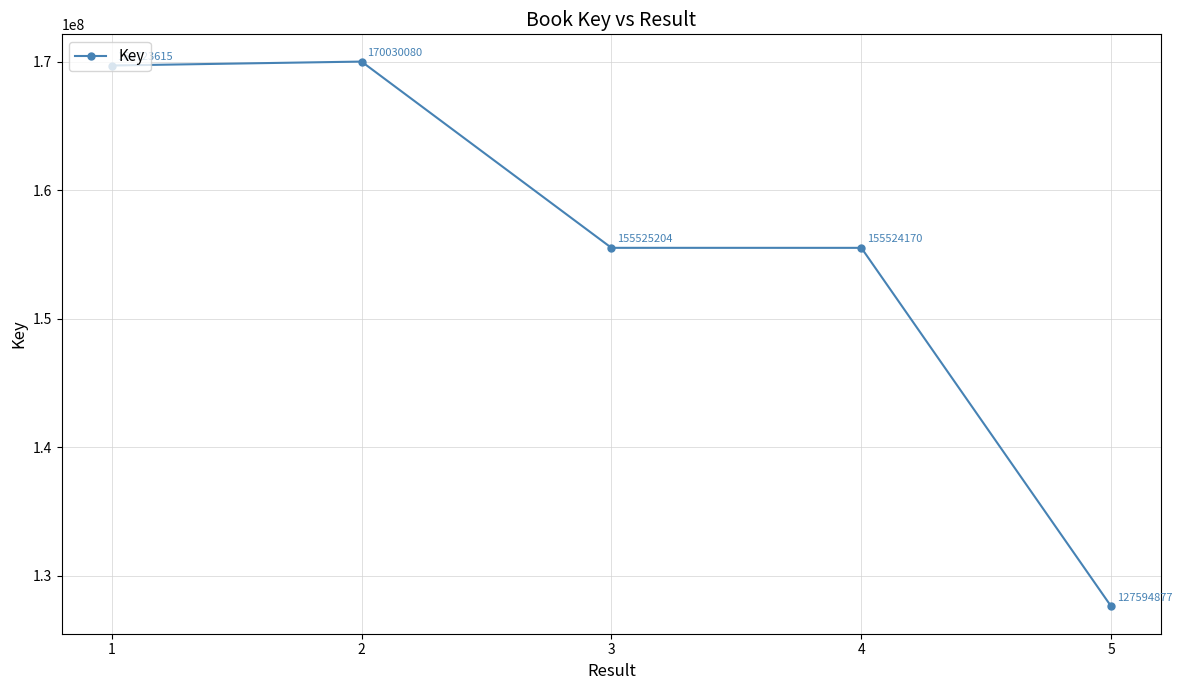

How many categories are shown in the chart?

5